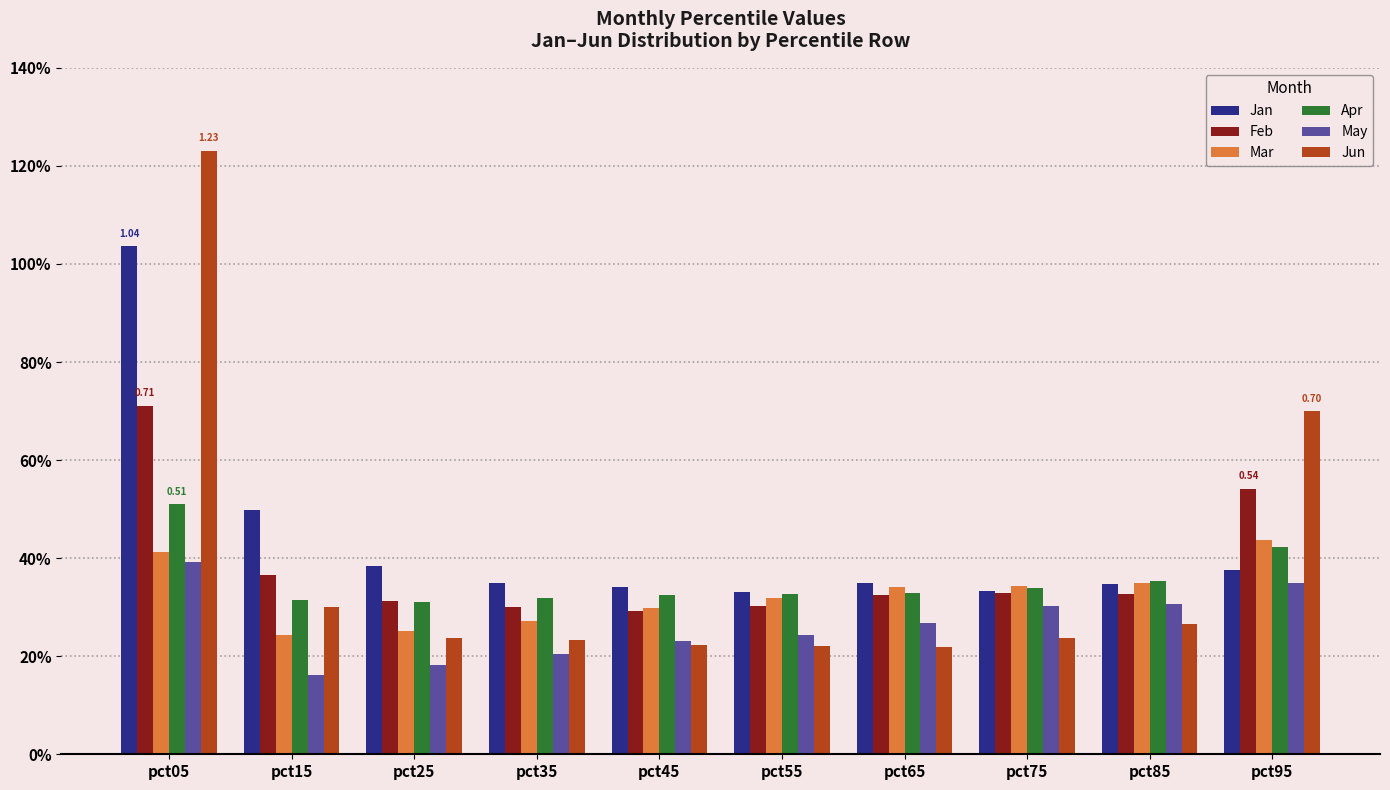

Between pct65 and pct25, which is larger?

pct25